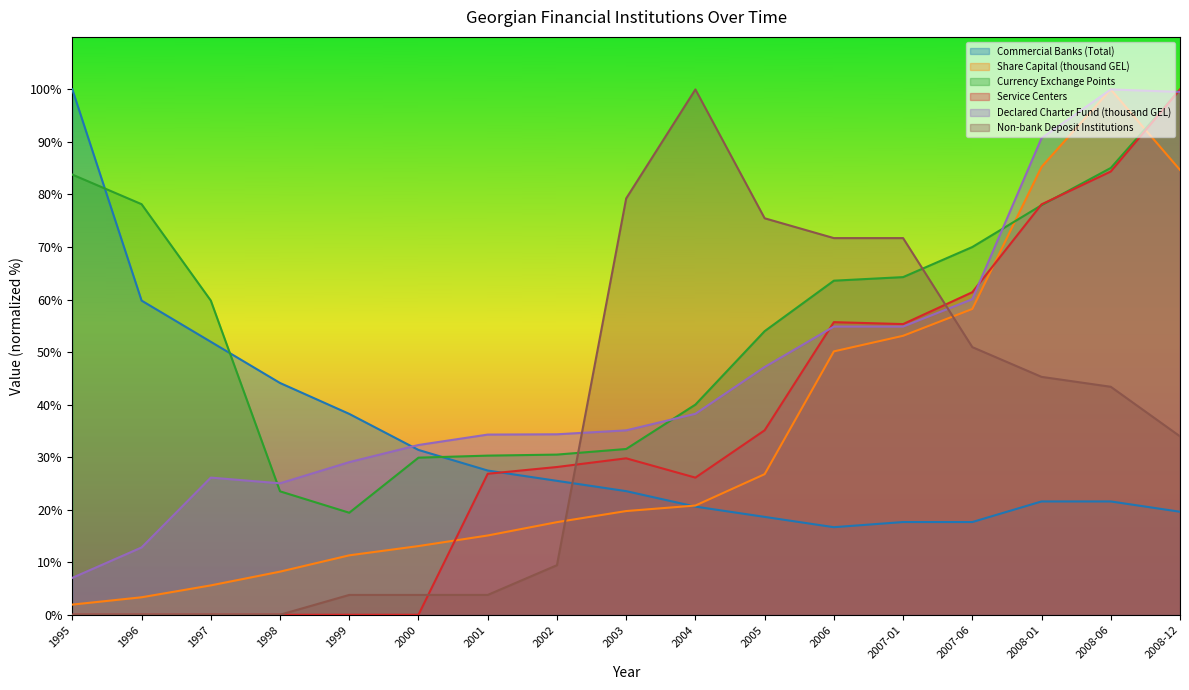

What is the sum of all Service Centers values?

580.9